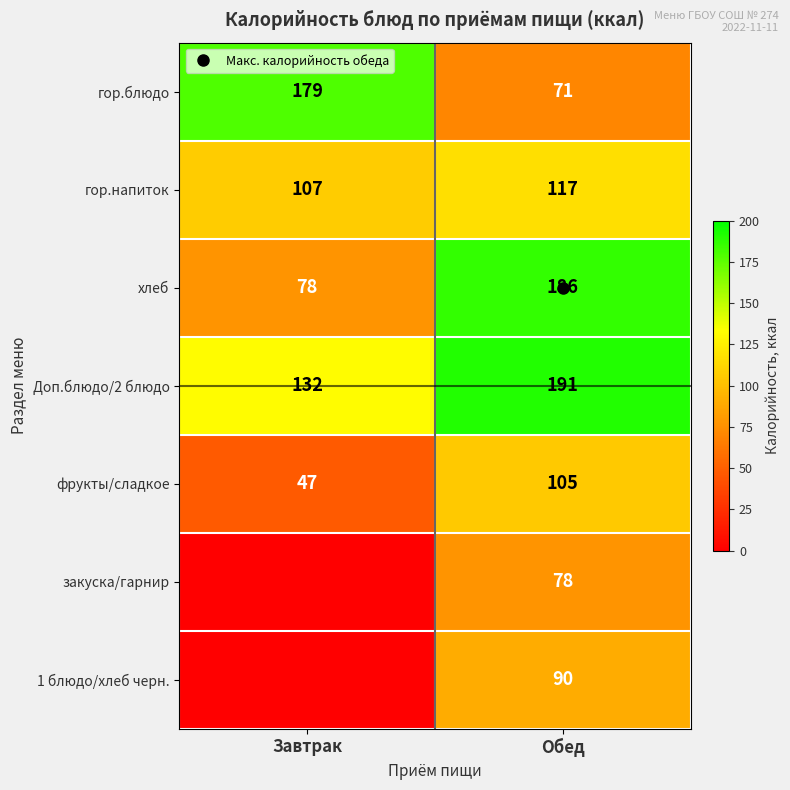

The хлеб series shows 78 at Завтрак. True or false?

True